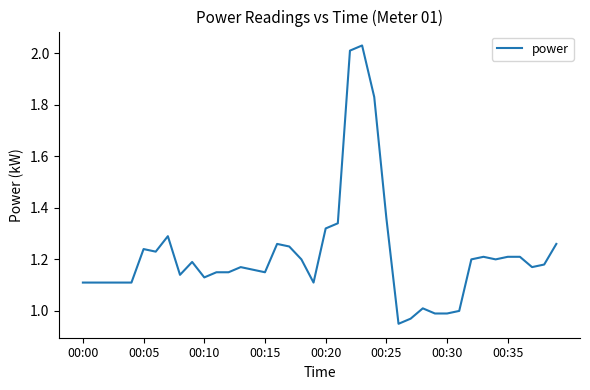

Where does the data first go above 1?

00:00